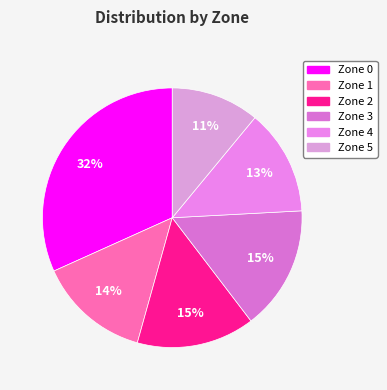

Which category has the biggest portion of the pie?

Zone 0